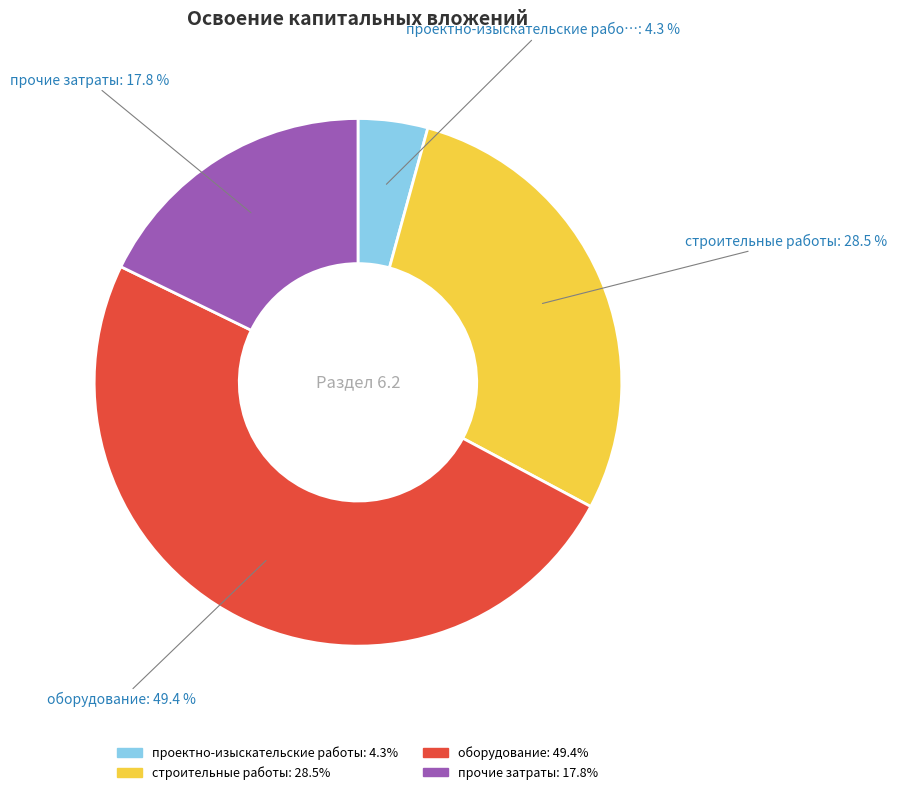

Which has a higher value, проектно-изыскательские работы or прочие затраты?

прочие затраты